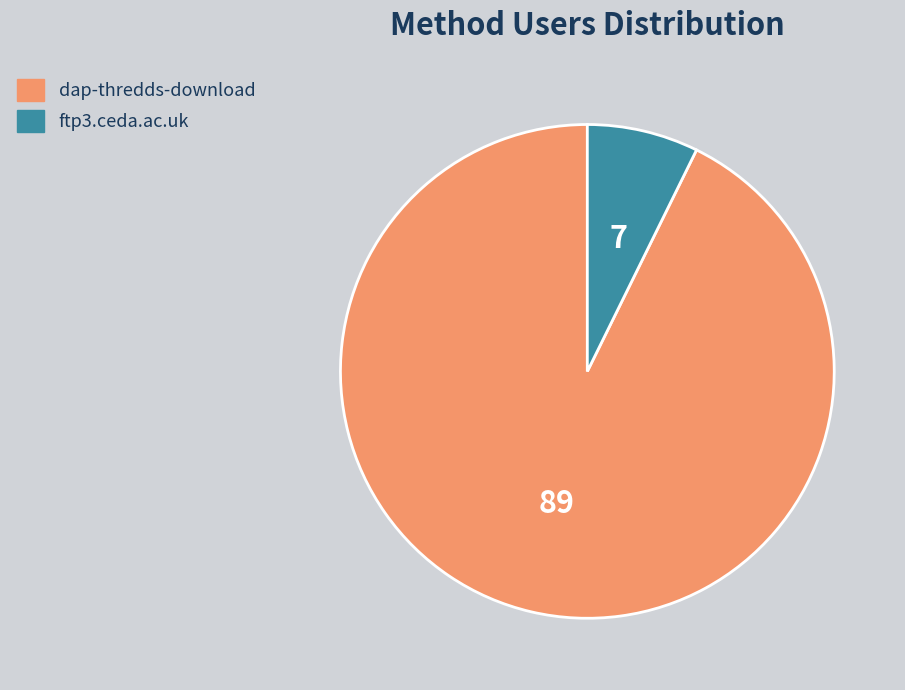

Rank the categories by value from lowest to highest.

ftp3.ceda.ac.uk, dap-thredds-download